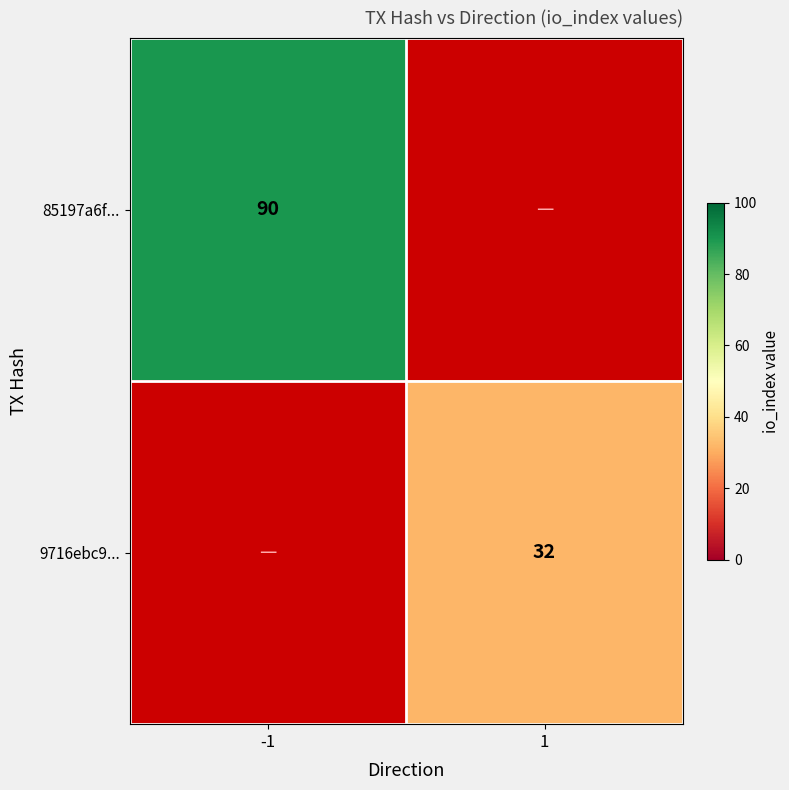

The value of 9716ebc9... at 1 is 19. True or false?

False